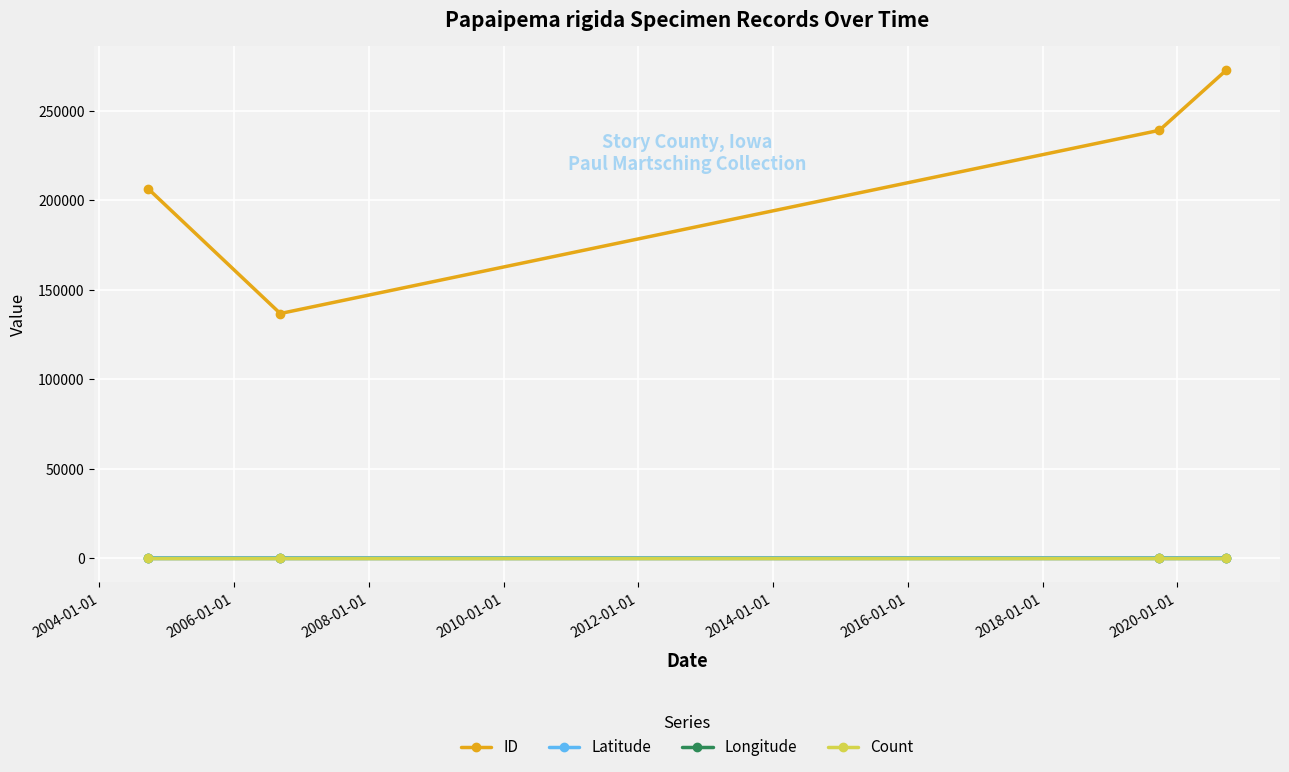

True or false: Latitude and ID cross at least once.

False